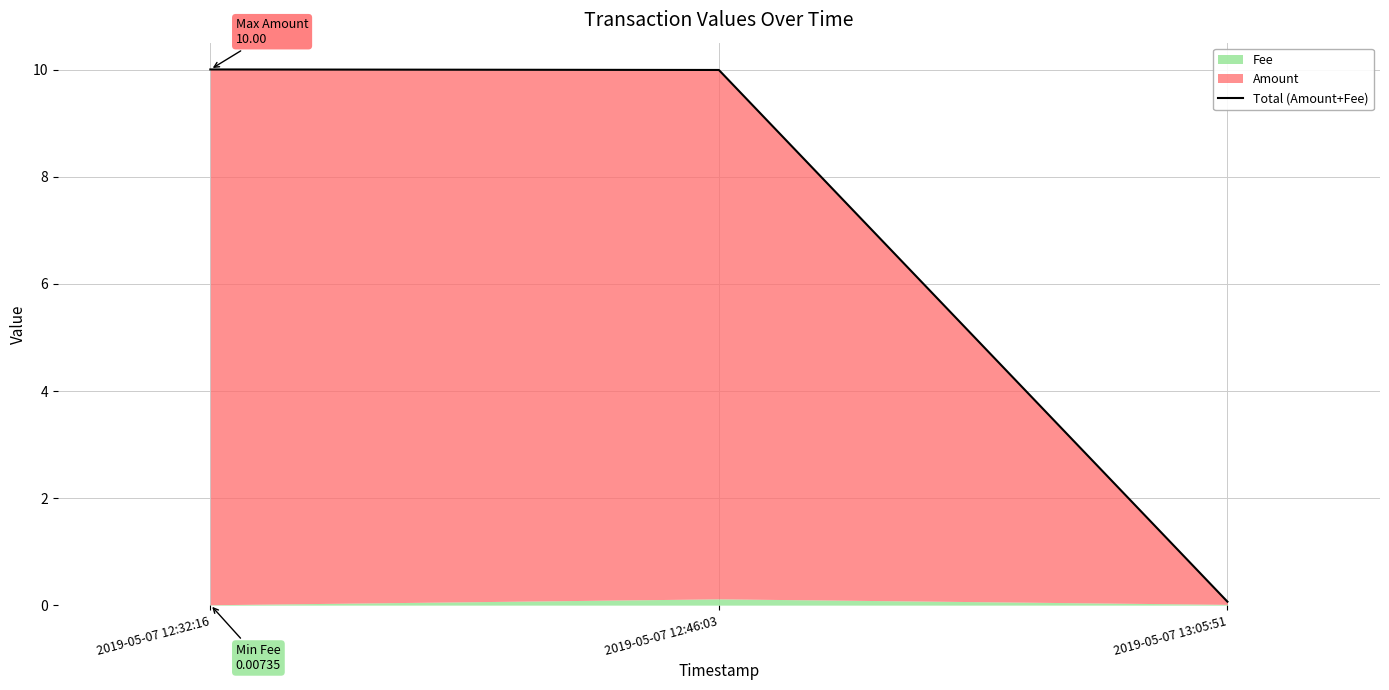

What is the approximate value at 2019-05-07 13:05:51?

0.1